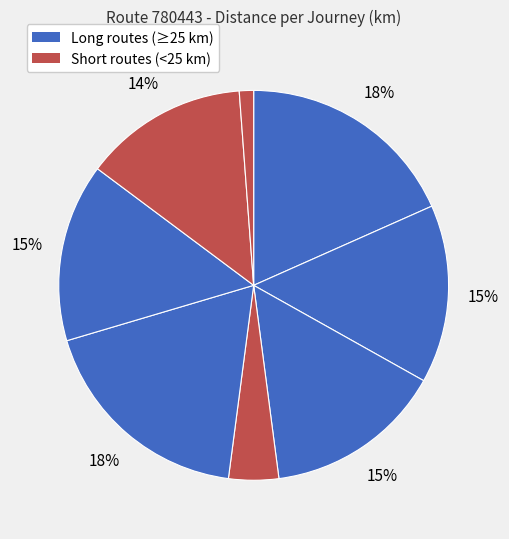

Which slice is the largest?

1